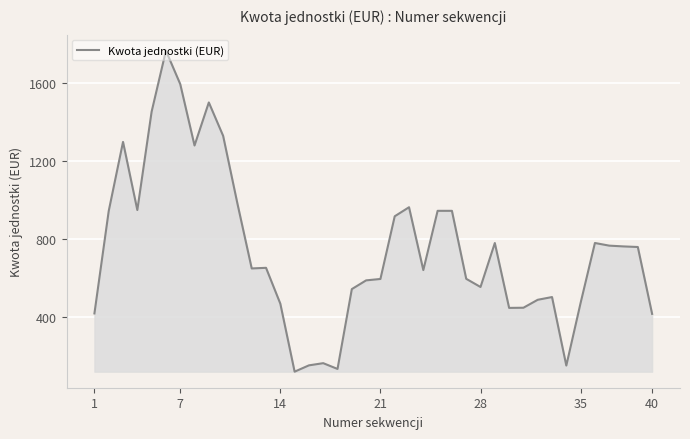

What is the greatest value displayed?

1764.8